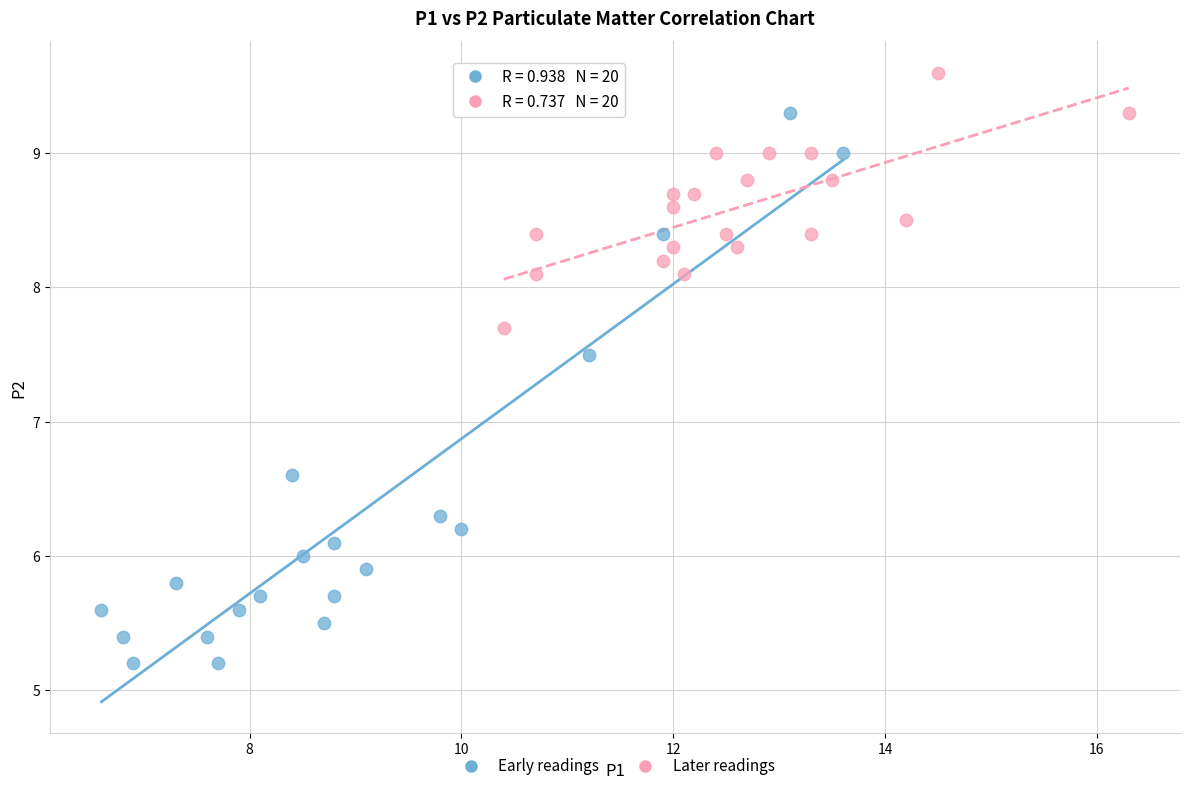

Which series has the widest spread of Y values?

Early readings